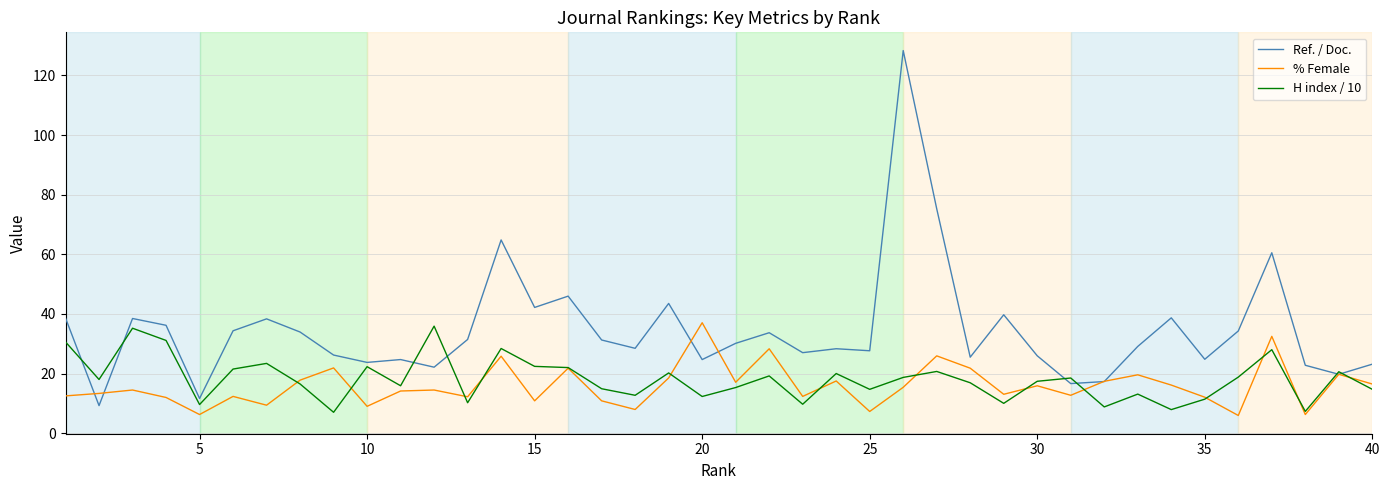

What is the greatest value displayed?

128.3